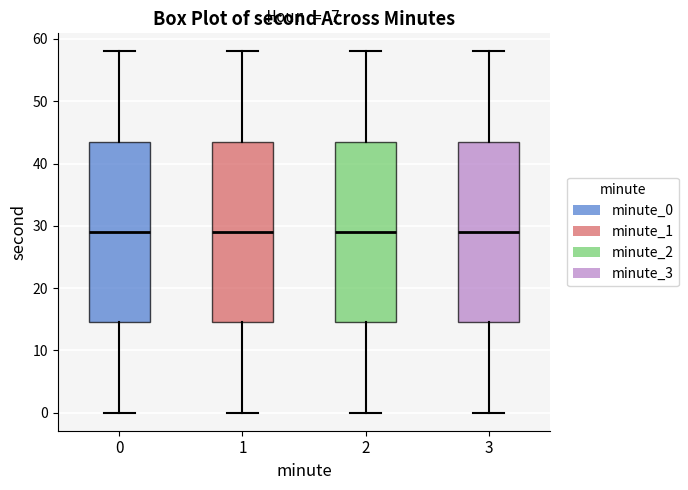

Where does the median line of the box at x = 1 sit on the y-axis? The values are not printed on the chart, so give them approximately, as read against the axis.

29